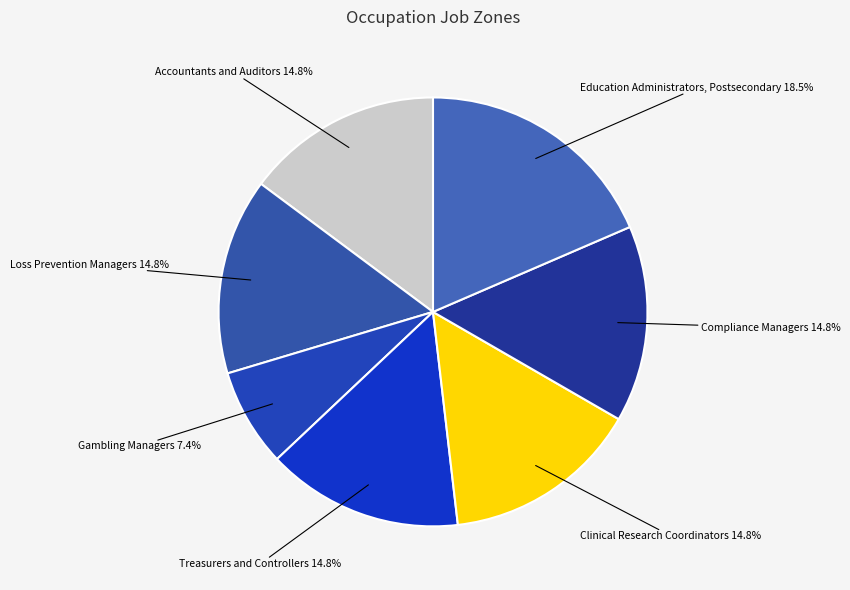

How many slices are in this pie chart?

7